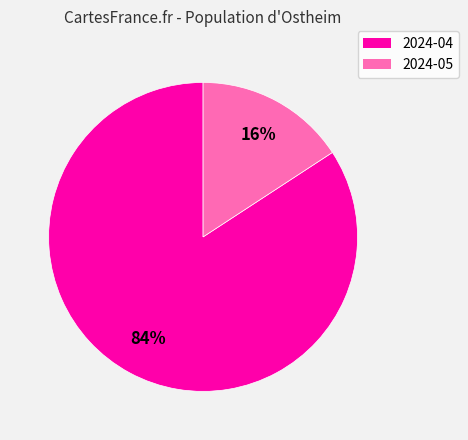

To the nearest percent, what is the difference between the largest and smallest slice percentages?

68%